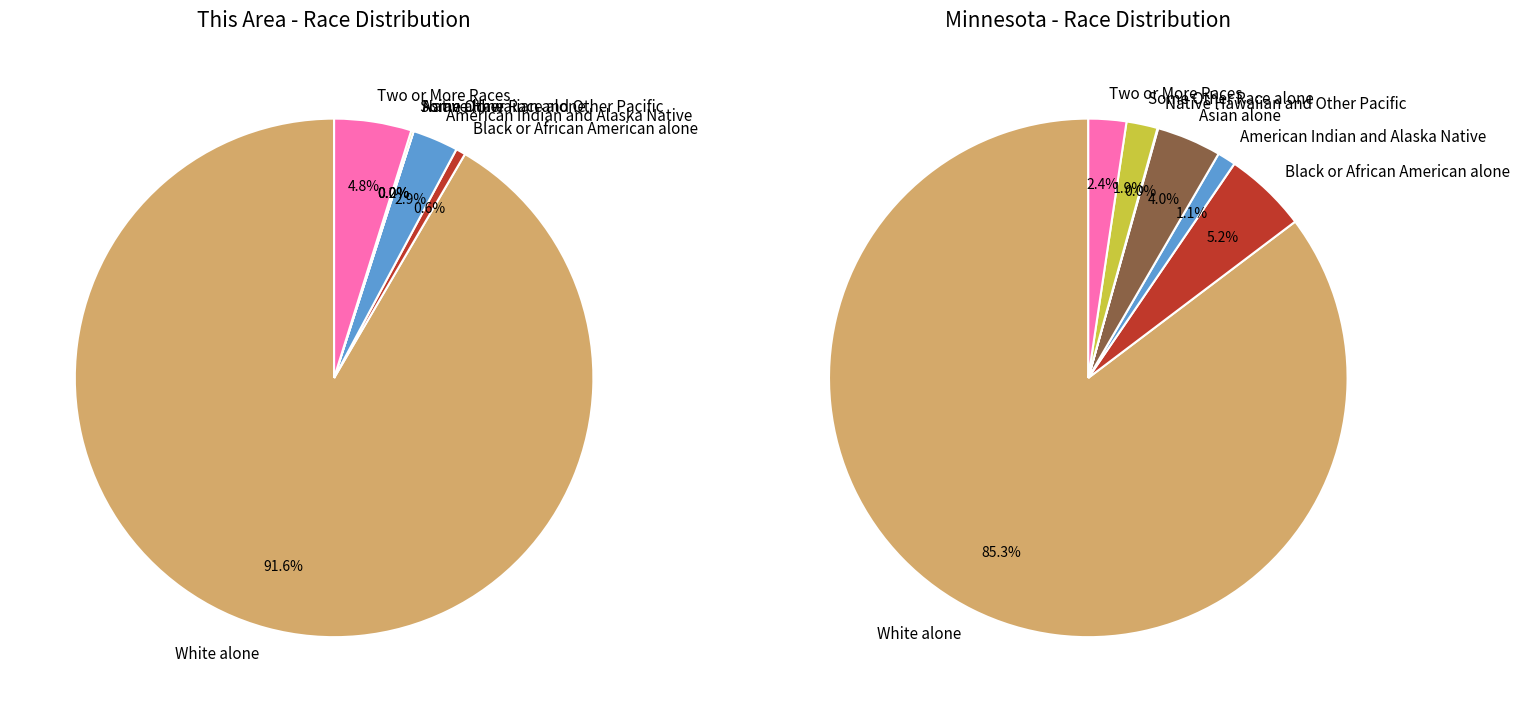

How many slices are in this pie chart?

7